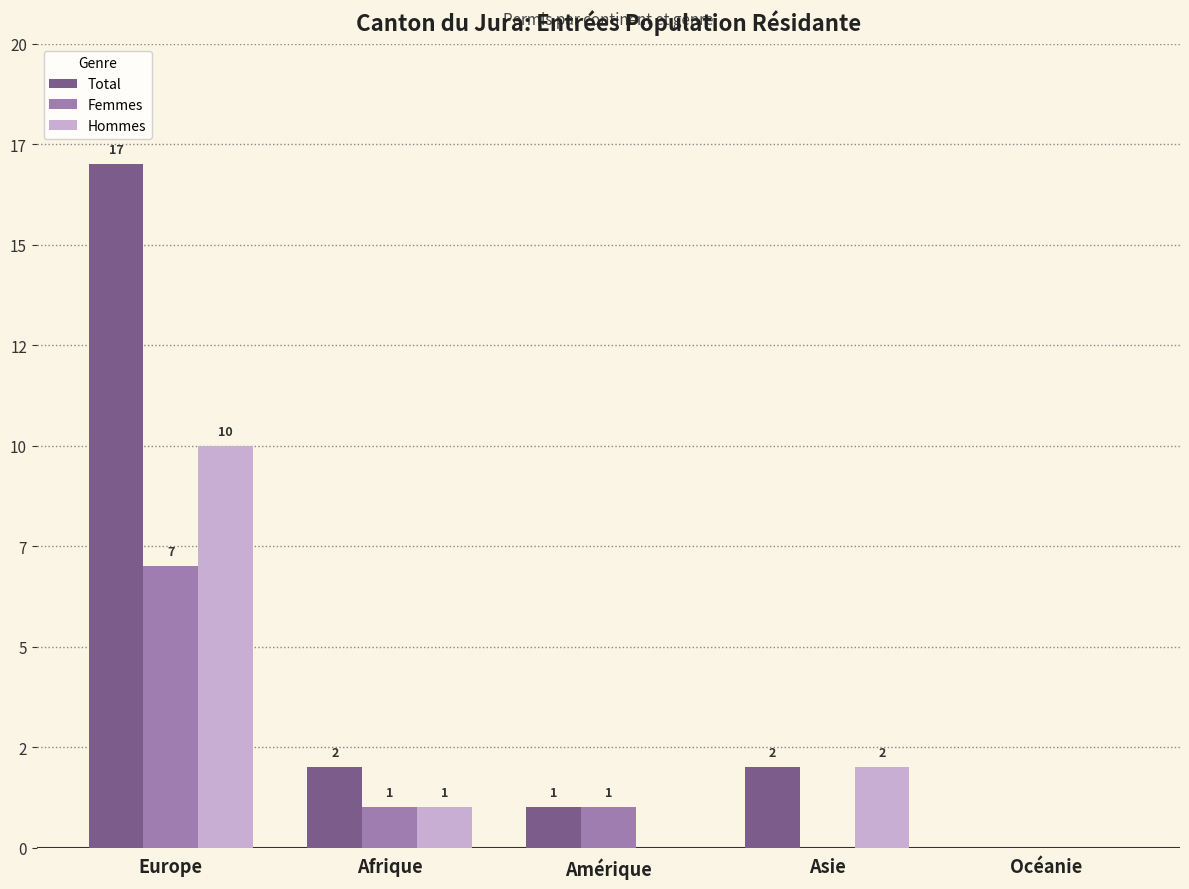

Are the bars grouped side by side (vs. stacked)?

Yes